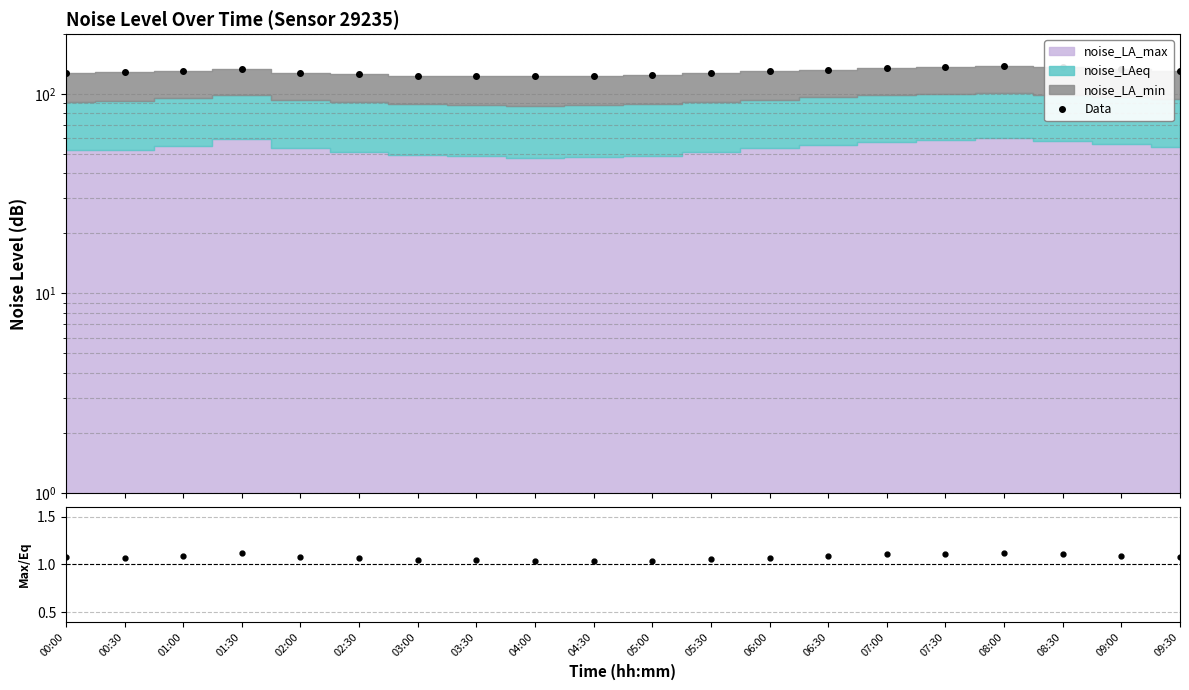

What is the label of the 1st point from the right?

09:30